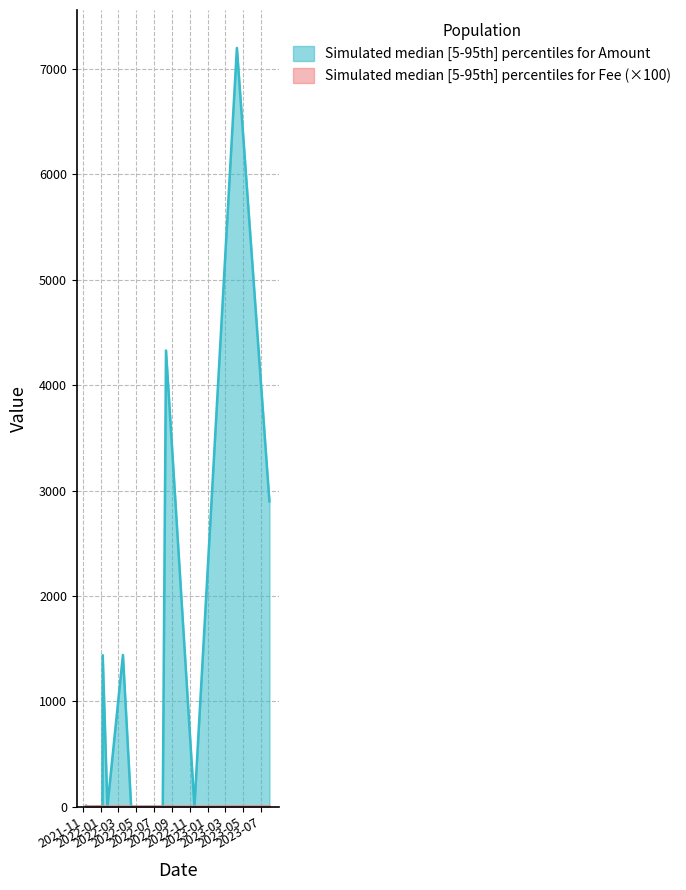

The Amount_mid series shows 3.0 at 2022-01-07. True or false?

False